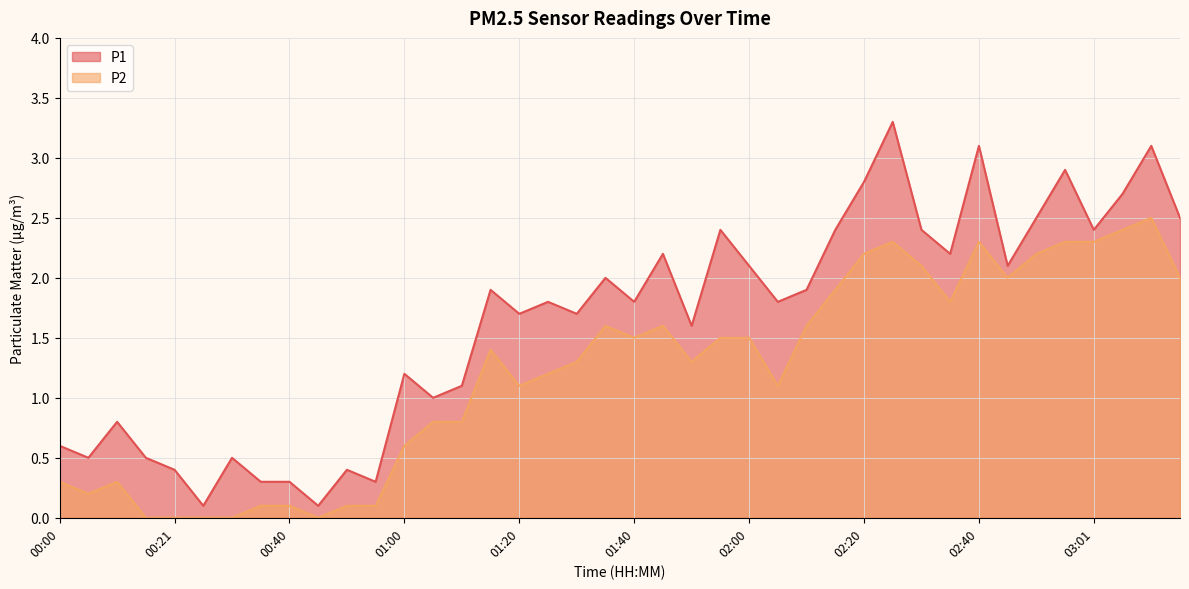

True or false: P1 and P2 cross at least once.

False